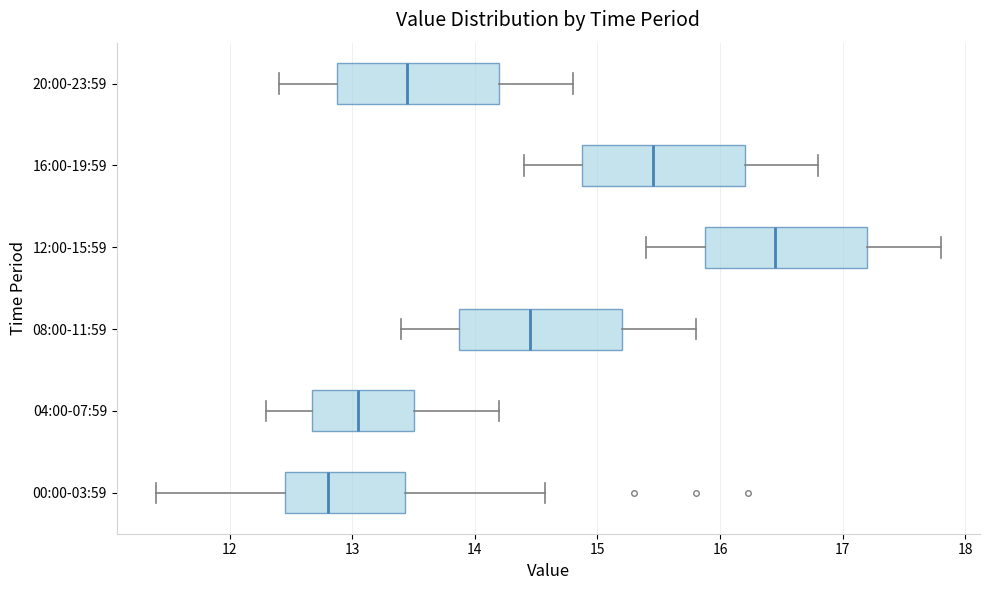

Reading bottom to top, transcribe this box plot: for each box, give where its median line is, the range the box spans, and where its two whiskers end, as read against the x-axis. The values are not printed on the chart, so give them approximately, as read against the axis.

00:00-03:59: median 12.8, box 12.5 to 13.4, whiskers 11.4 to 14.6
04:00-07:59: median 13.1, box 12.7 to 13.5, whiskers 12.3 to 14.2
08:00-11:59: median 14.5, box 13.9 to 15.2, whiskers 13.4 to 15.8
12:00-15:59: median 16.5, box 15.9 to 17.2, whiskers 15.4 to 17.8
16:00-19:59: median 15.5, box 14.9 to 16.2, whiskers 14.4 to 16.8
20:00-23:59: median 13.5, box 12.9 to 14.2, whiskers 12.4 to 14.8